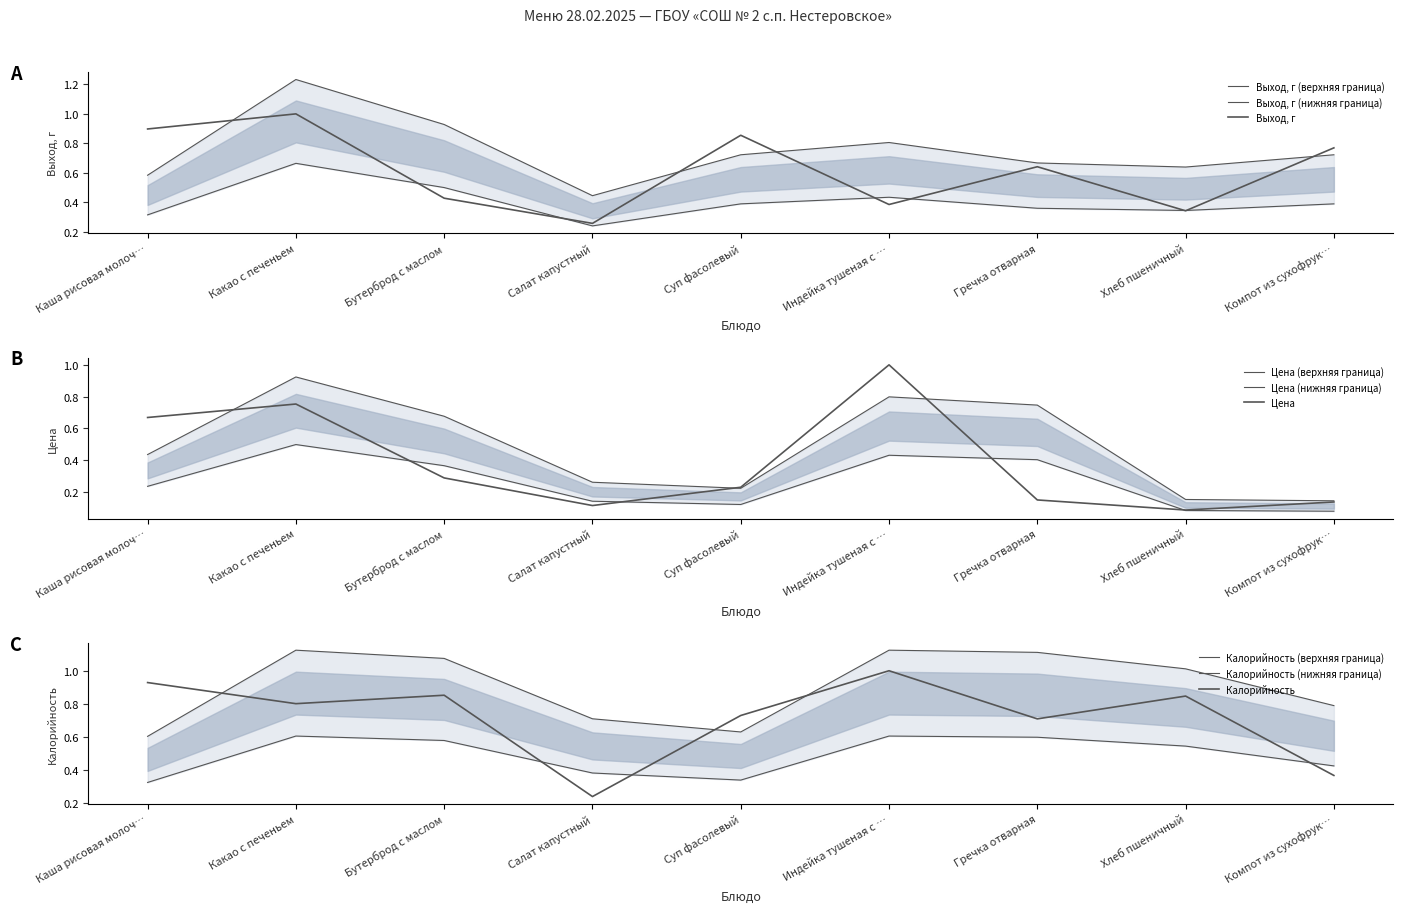

How many categories are shown in the chart?

9